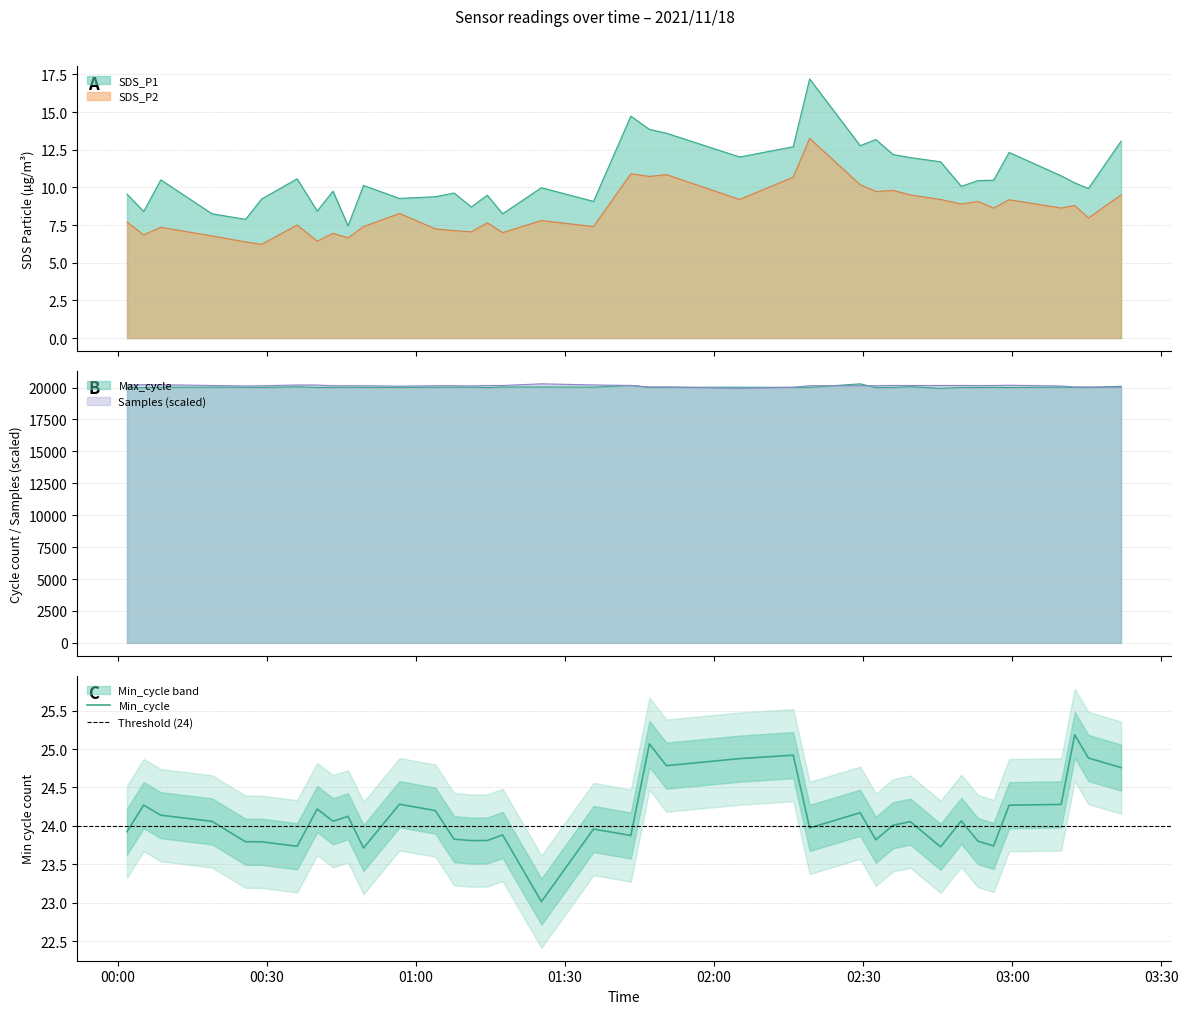

True or false: Max_cycle has a value of 19996.0 at 2021/11/18 02:32:33.

True